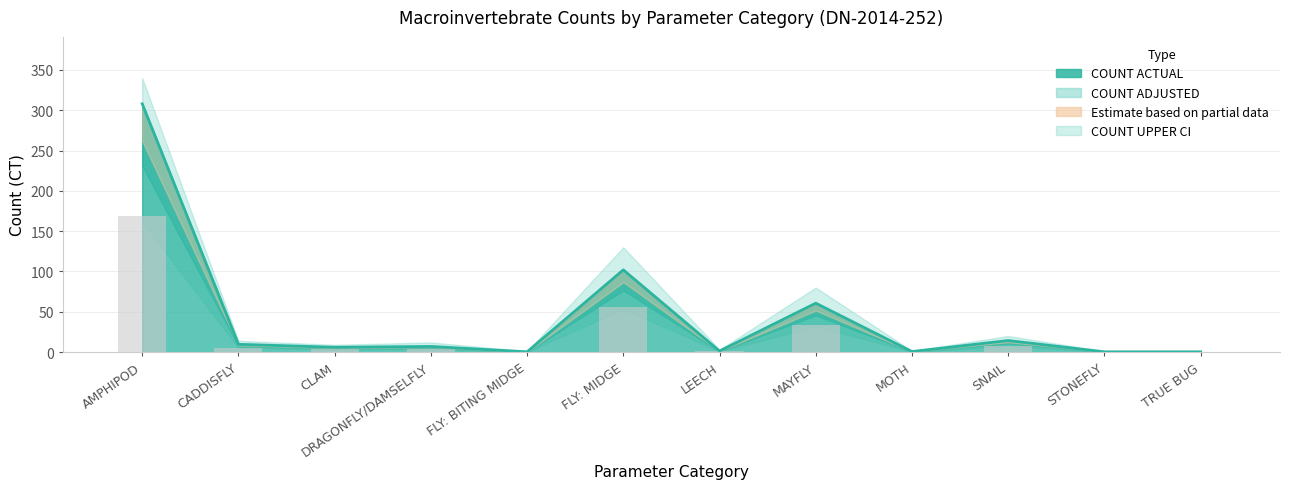

Rank the categories by value from lowest to highest.

FLY: BITING MIDGE, STONEFLY, TRUE BUG, MOTH, LEECH, CLAM, DRAGONFLY/DAMSELFLY, CADDISFLY, SNAIL, MAYFLY, FLY: MIDGE, AMPHIPOD